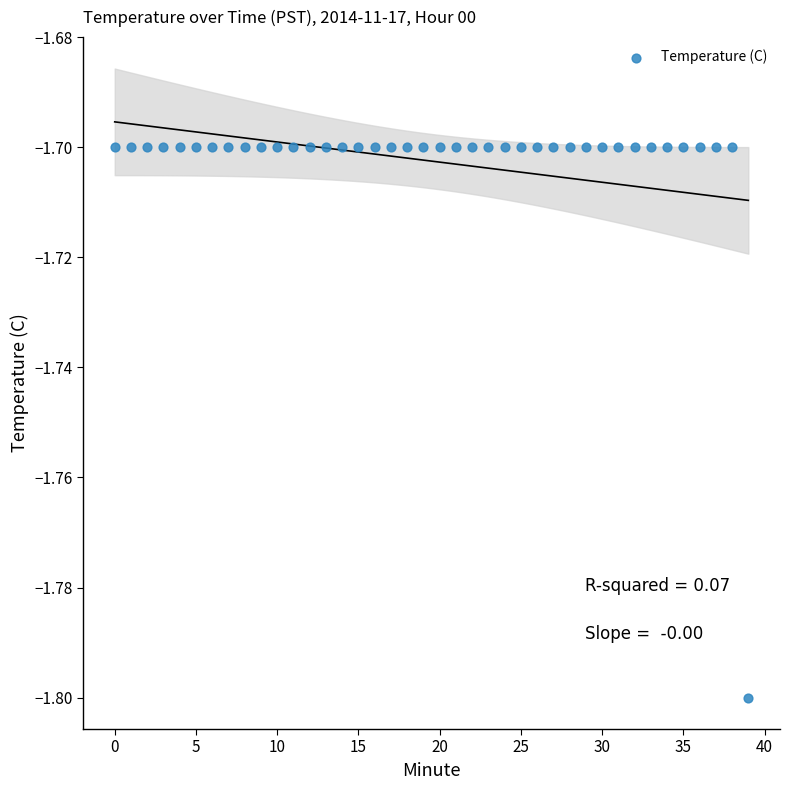

Count the number of points in this scatter plot.

40